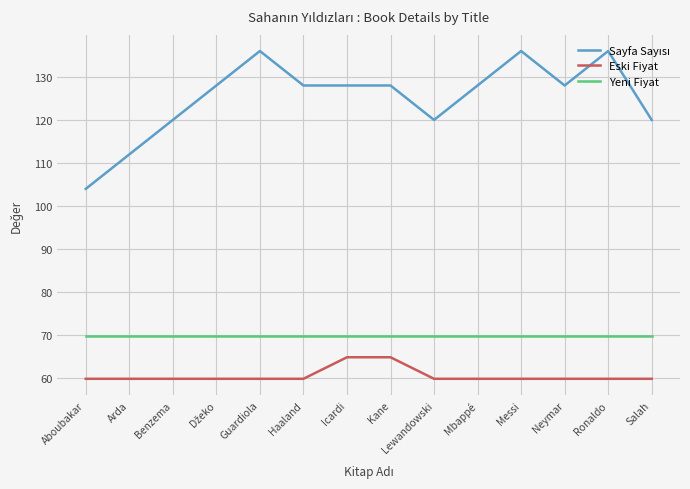

Is it true that Eski Fiyat equals 59.9 at Benzema?

True